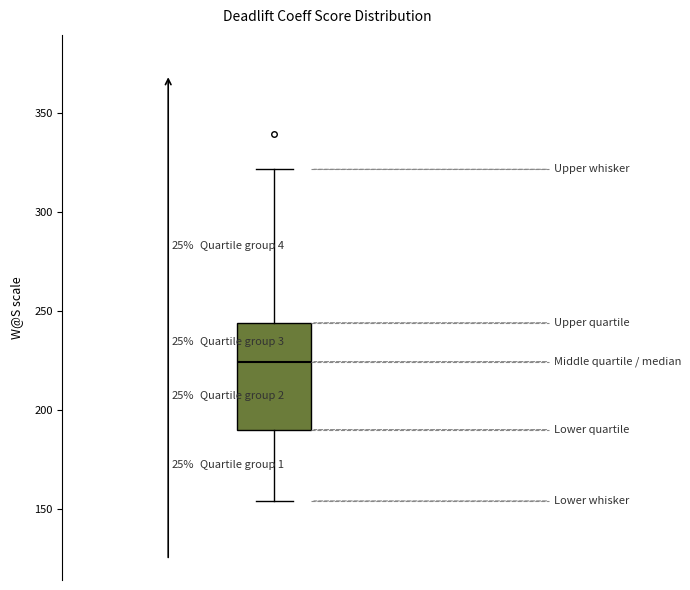

Read this box plot against the y-axis: the position of the median line, the range covered by the box, and the ends of both whiskers. The values are not printed on the chart, so give them approximately, as read against the axis.

median 225, box 190 to 245, whiskers 155 to 320